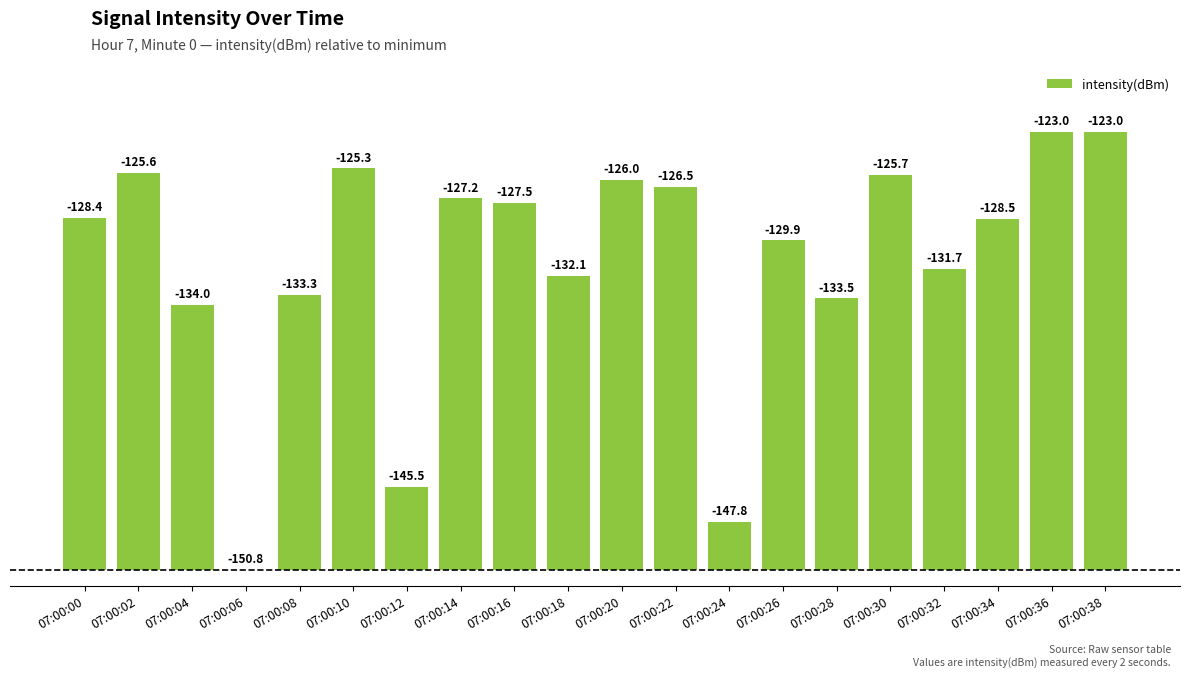

The value at 07:00:28 is 11.9. True or false?

False